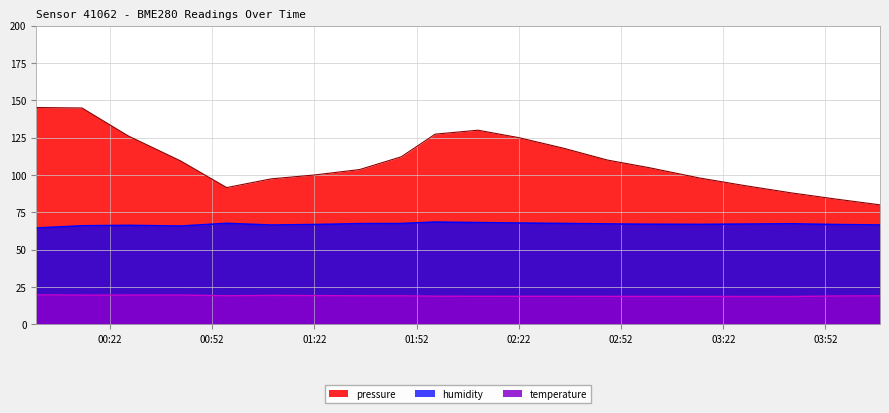

The temperature series shows 18.9 at 2022-09-09T03:55:00. True or false?

True